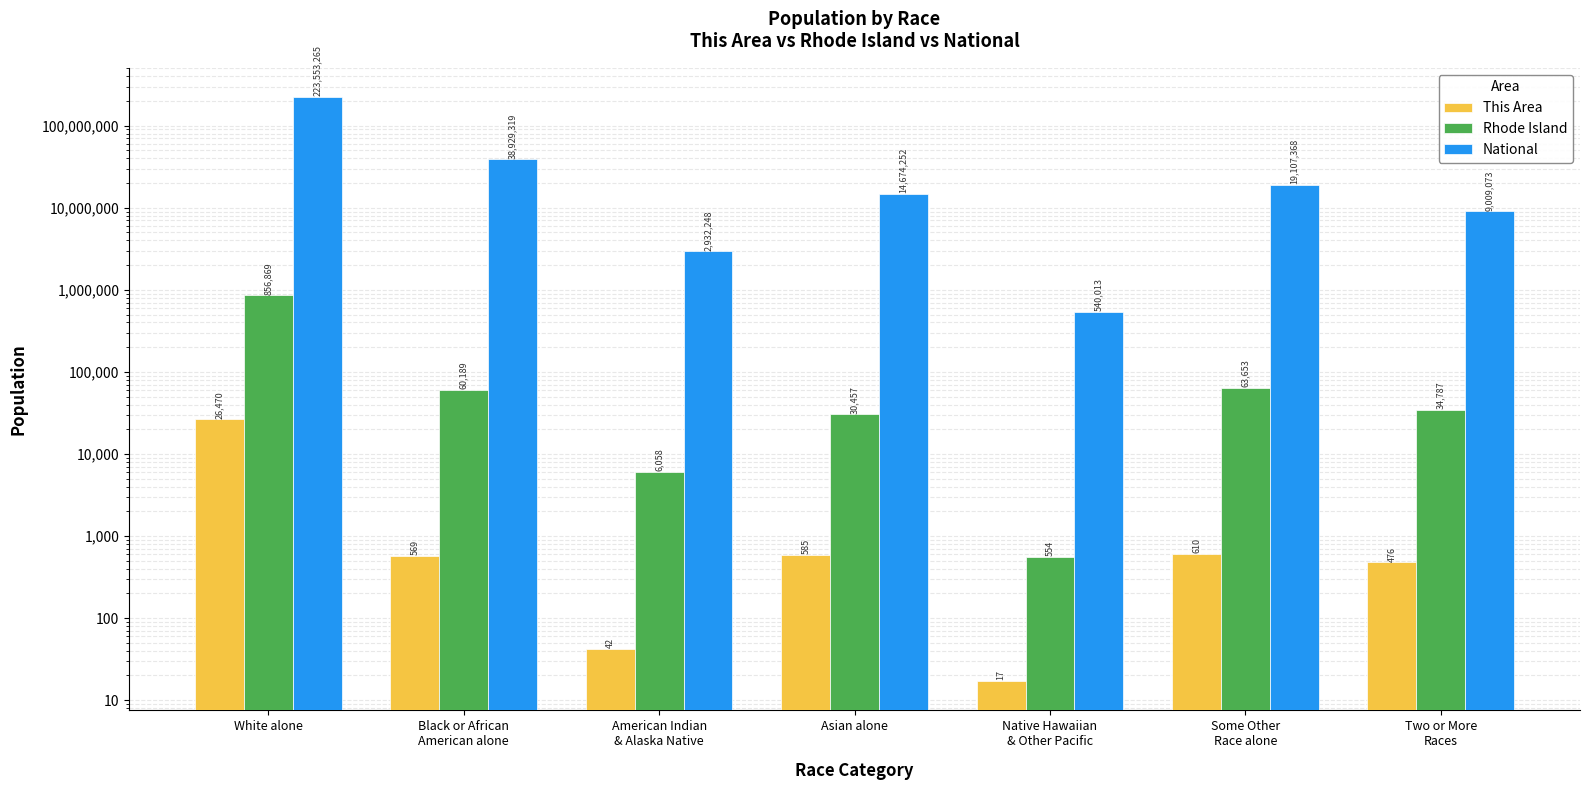

Reading right to left, extract all data points from this chart.

This Area: Two or More
Races=476	Some Other
Race alone=610	Native Hawaiian
& Other Pacific=17	Asian alone=585	American Indian
& Alaska Native=42	Black or African
American alone=569	White alone=26470
Rhode Island: Two or More
Races=34787	Some Other
Race alone=63653	Native Hawaiian
& Other Pacific=554	Asian alone=30457	American Indian
& Alaska Native=6058	Black or African
American alone=60189	White alone=856869
National: Two or More
Races=9009073	Some Other
Race alone=19107368	Native Hawaiian
& Other Pacific=540013	Asian alone=14674252	American Indian
& Alaska Native=2932248	Black or African
American alone=38929319	White alone=223553265